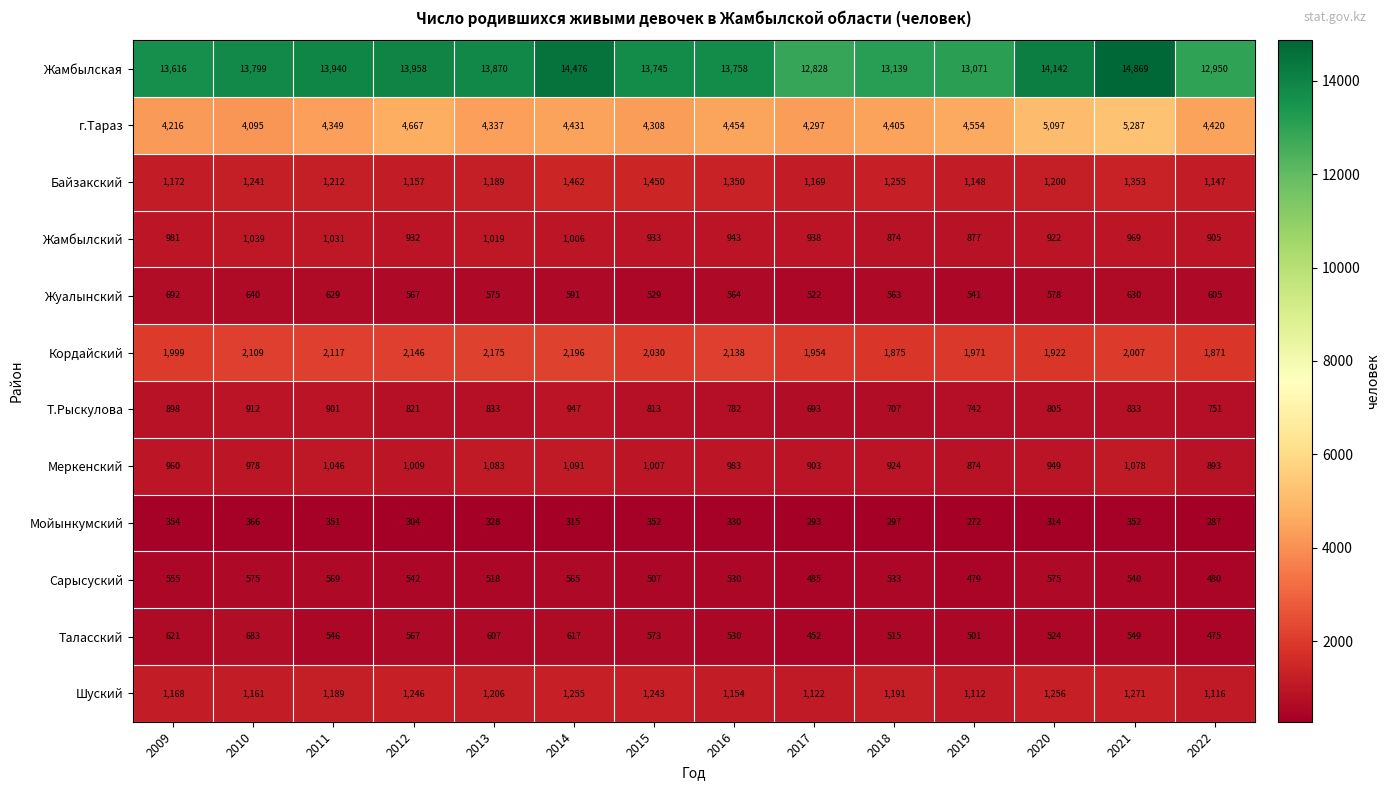

What is the difference between the maximum and minimum values in the Меркенский series?

217